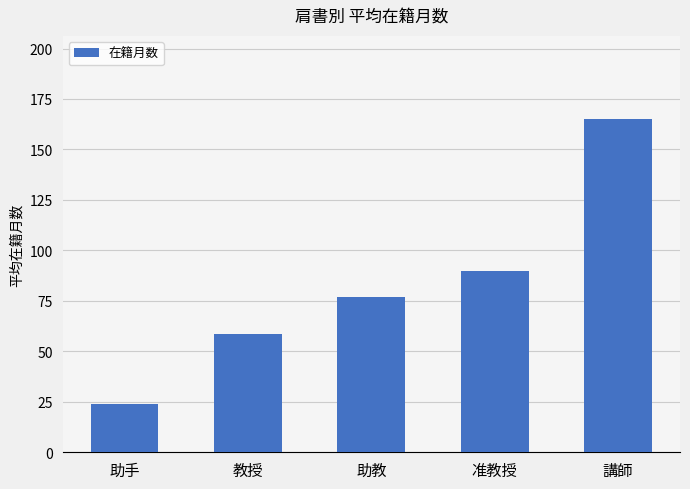

List the labels in order of value, smallest first.

助手, 教授, 助教, 准教授, 講師